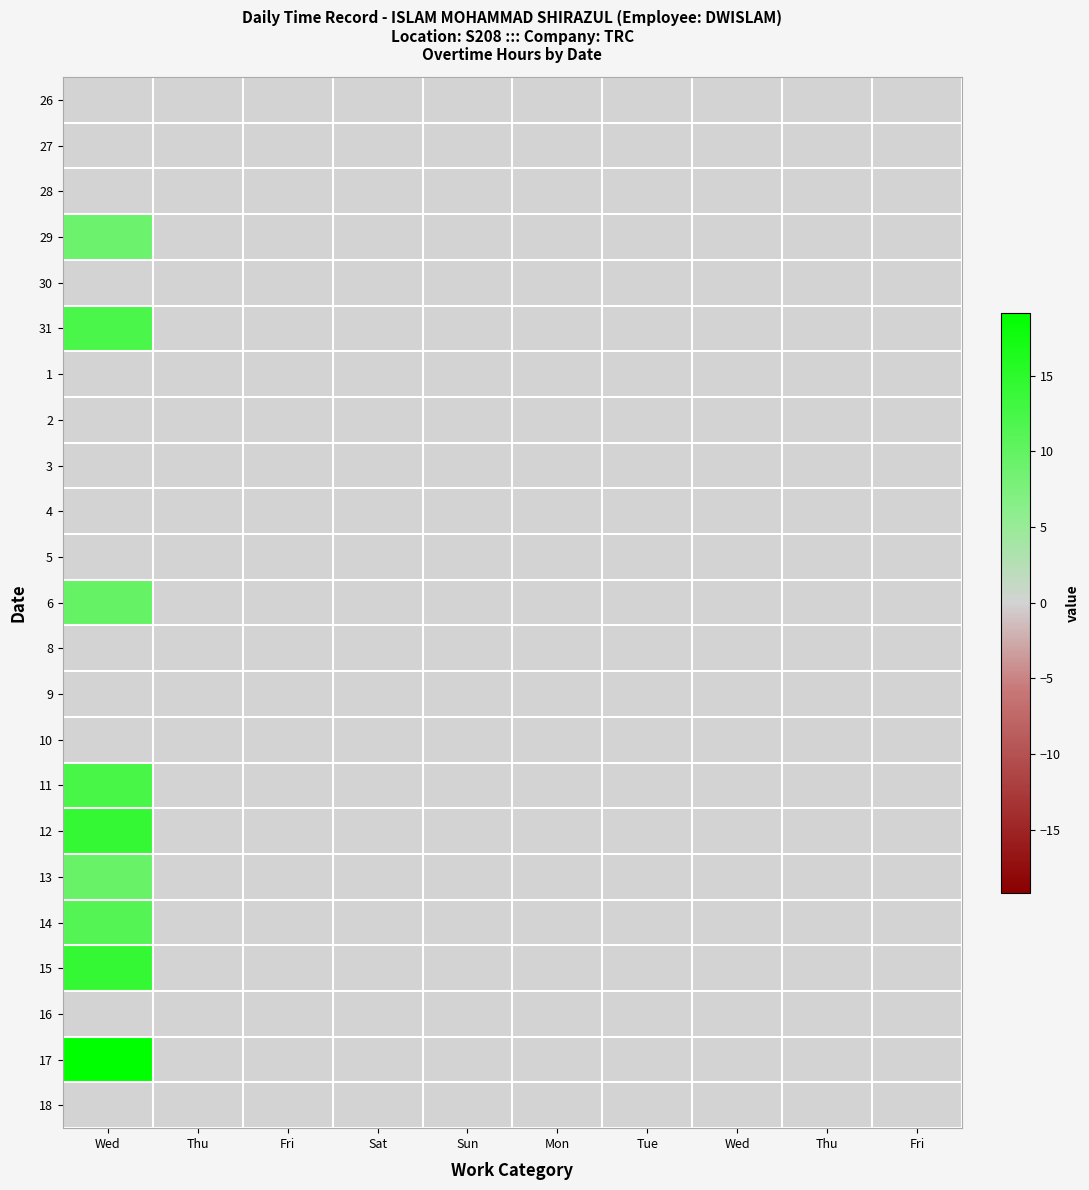

List the series in order of their peak value, highest first.

17, 12, 15, 11, 31, 14, 6, 13, 29, 26, 27, 28, 30, 1, 2, 3, 4, 5, 8, 9, 10, 16, 18